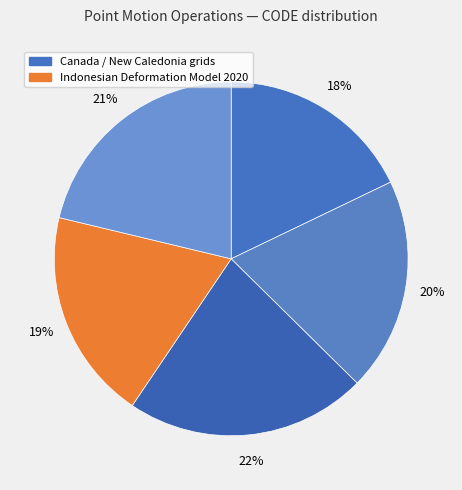

How many slices are in this pie chart?

5